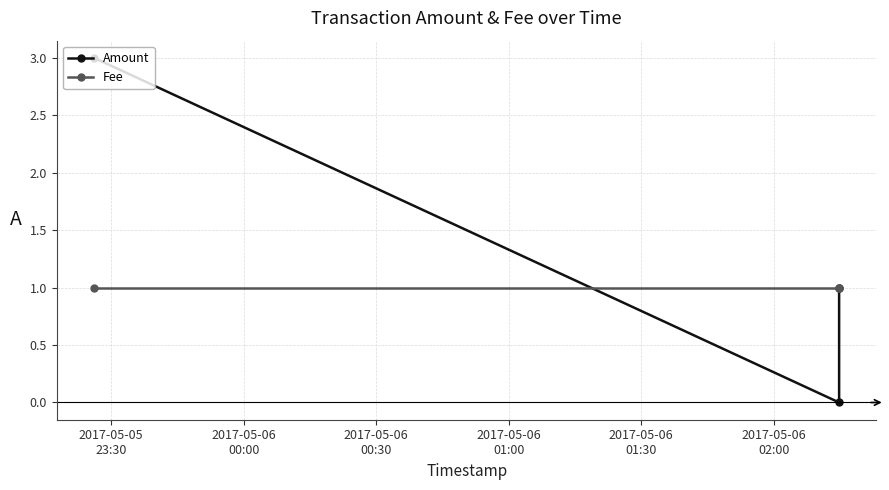

What is the label of the 3rd point from the left?

2017-05-06
00:30